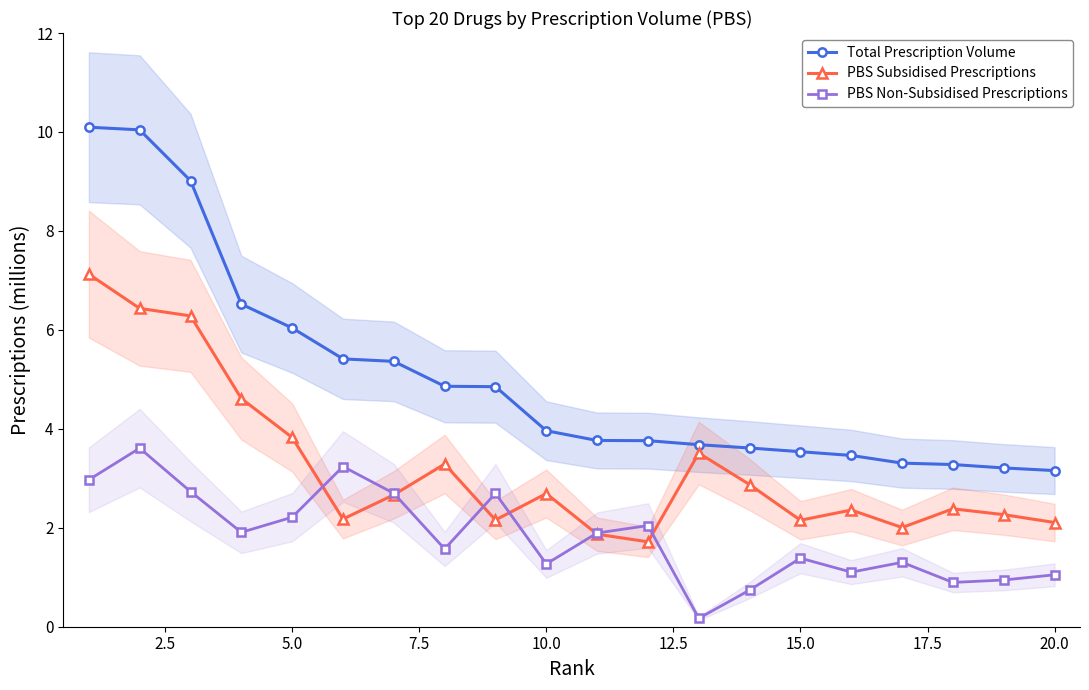

What is the lowest value of the Total Prescription Volume series?

3.2